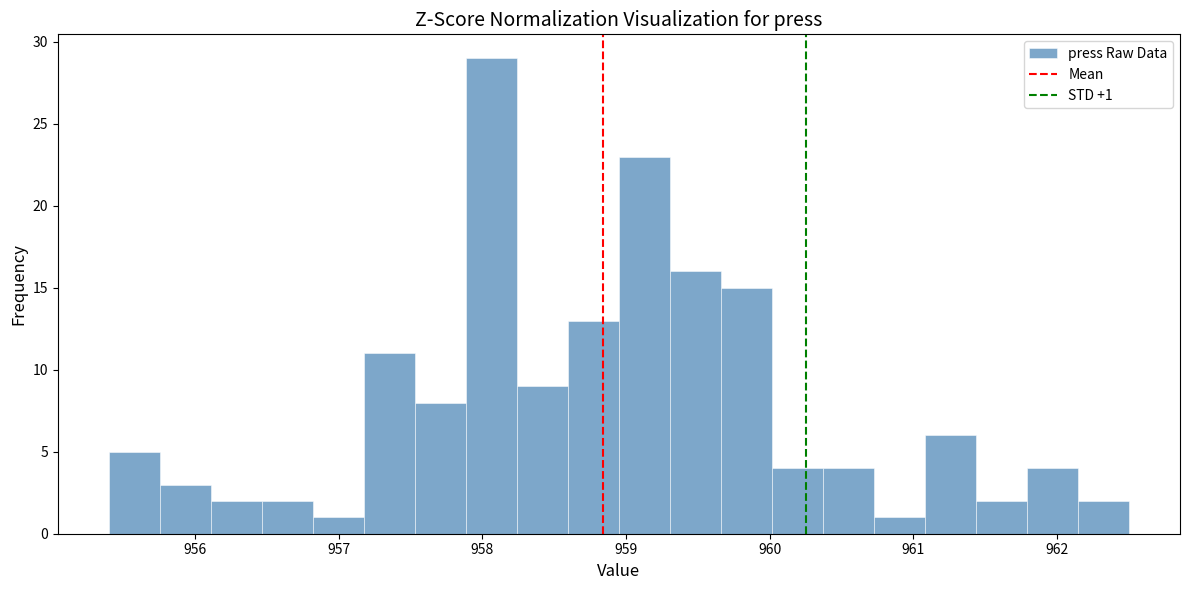

Read against the x-axis, roughly where is the centre of the tallest bar?

958.1